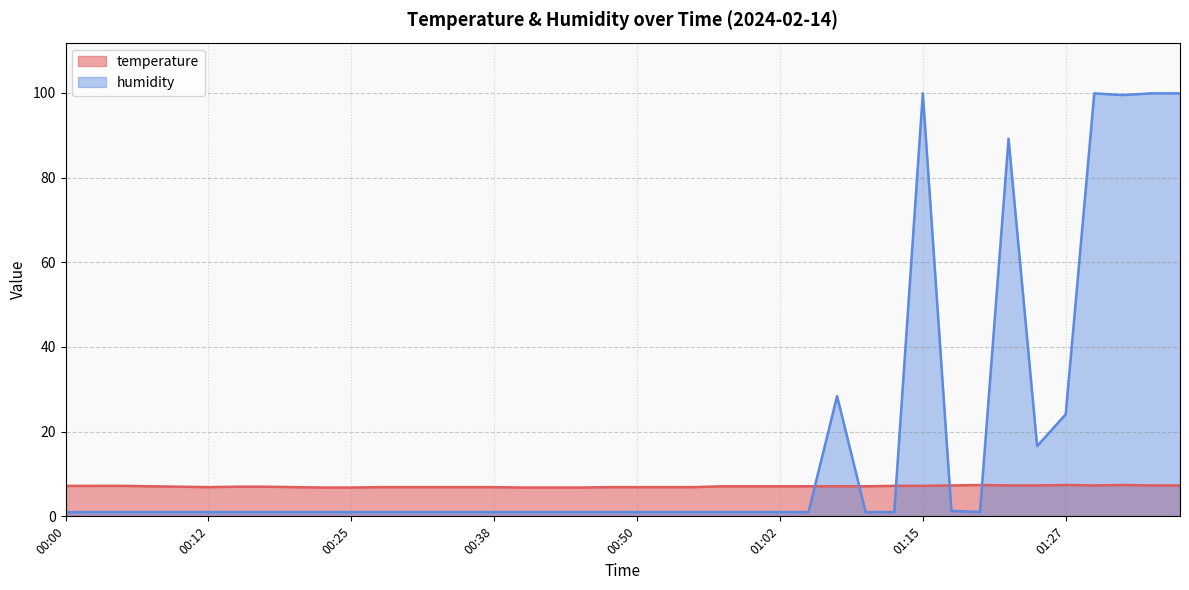

Rank the series at 00:47 from lowest to highest value.

humidity, temperature